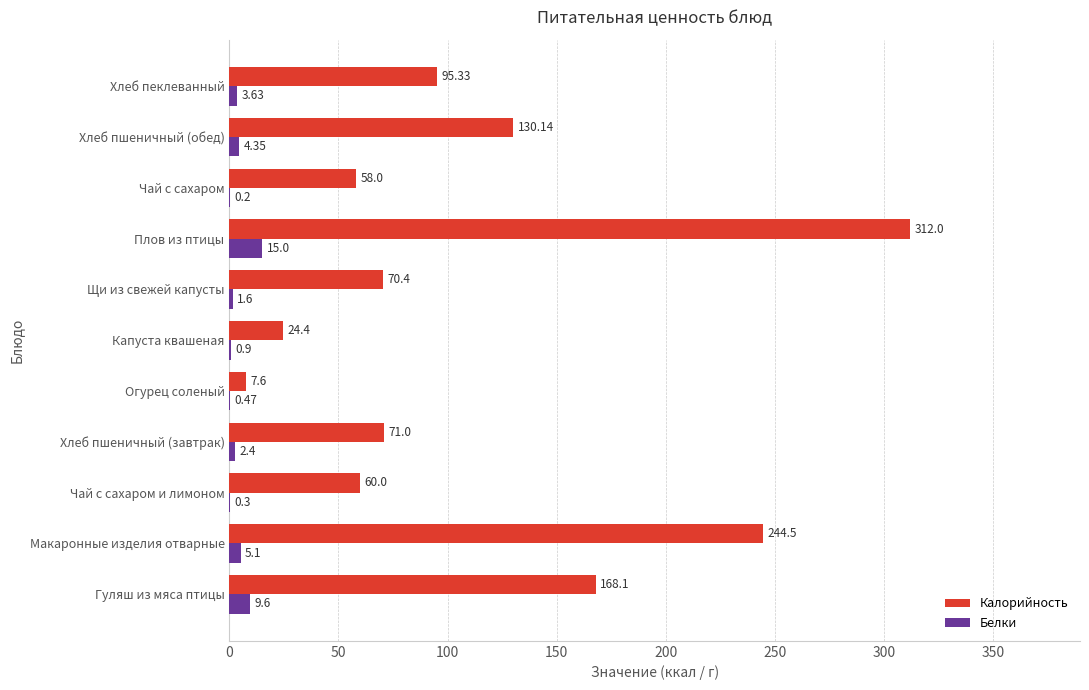

What is the sum of all Калорийность values?

1241.5